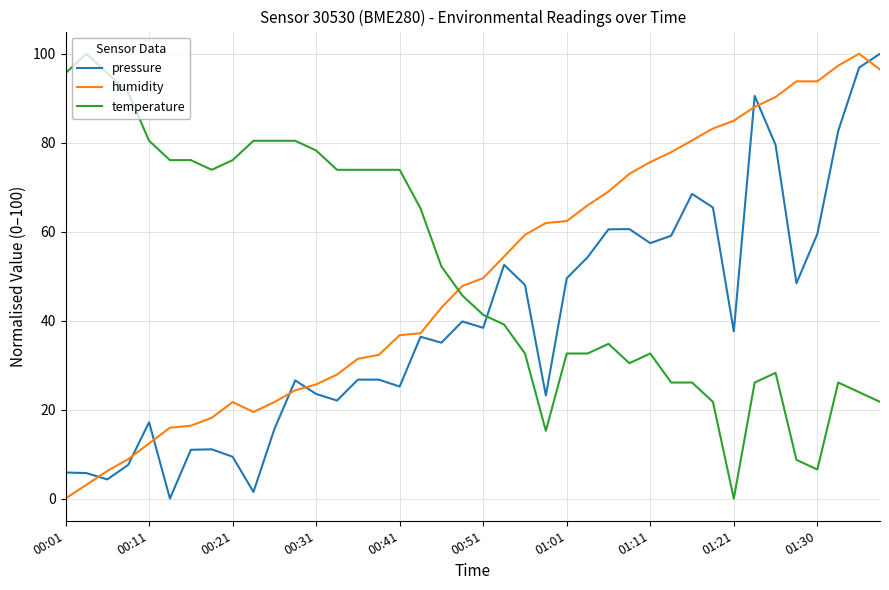

True or false: temperature and humidity cross at least once.

True